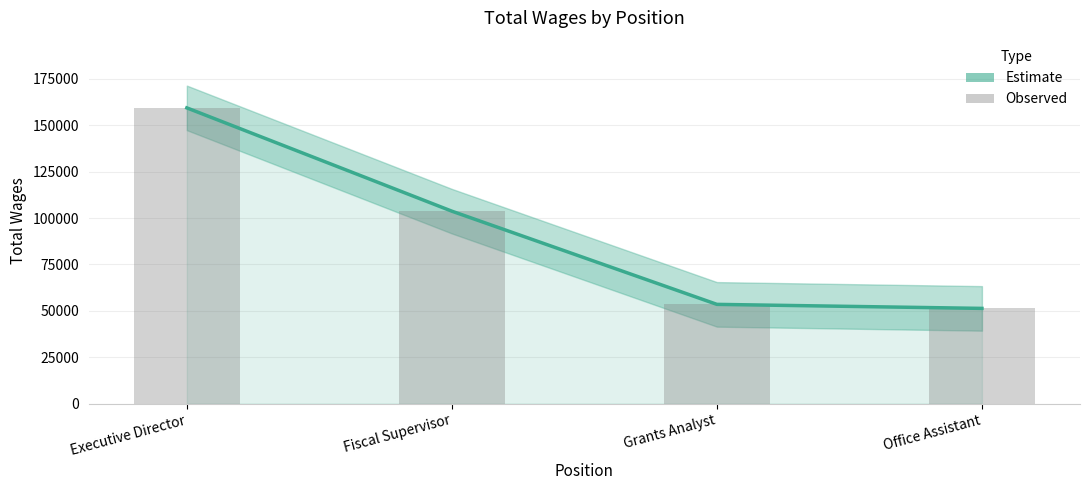

True or false: Estimate has a value of 26605 at Office Assistant.

False